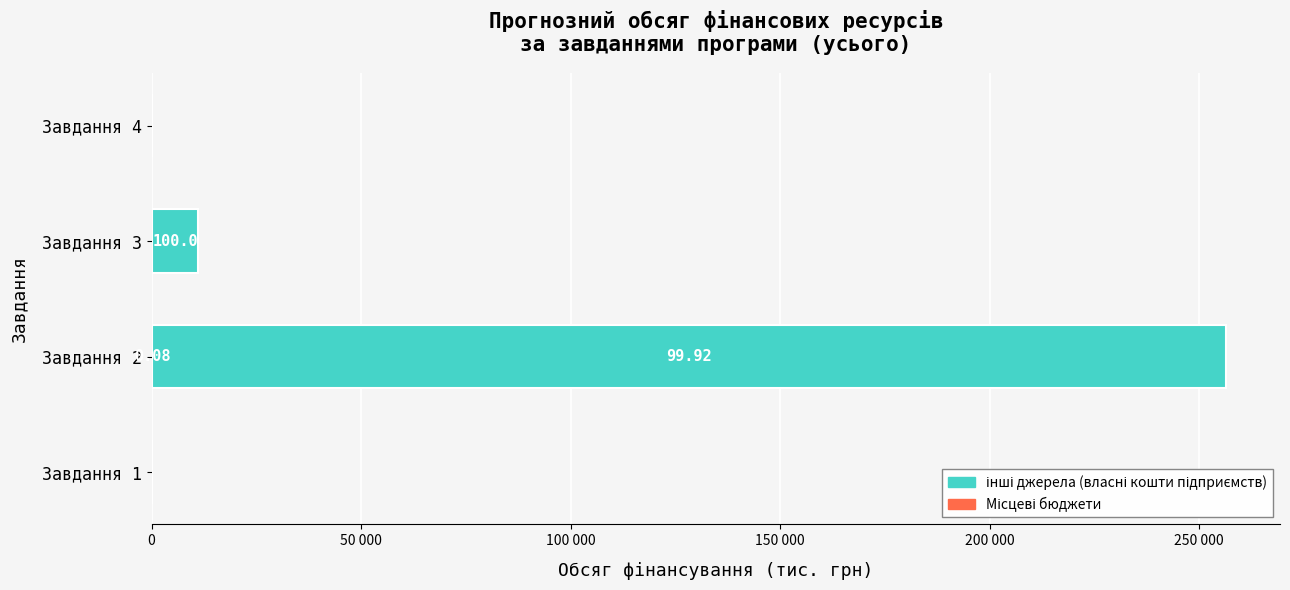

How many values in інші джерела (власні кошти підприємств) are above zero?

2